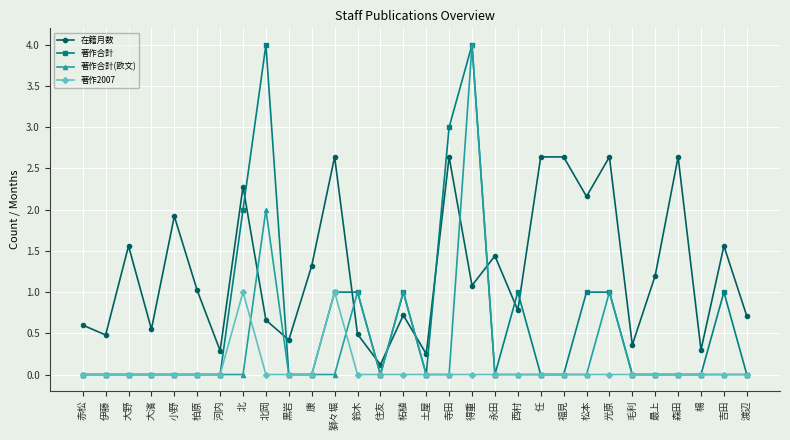

At which category is the sum across all series the highest?

得重